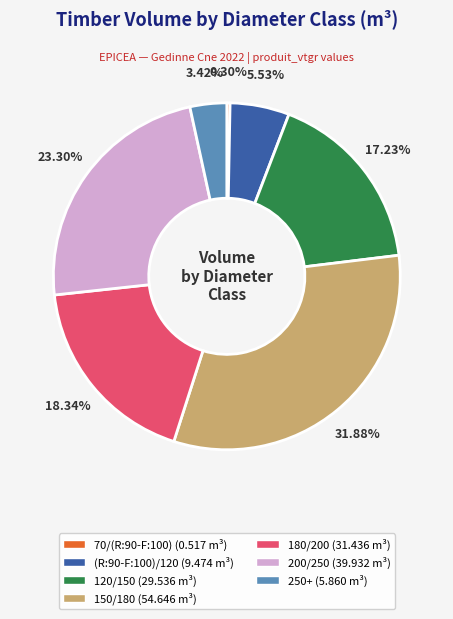

Is there a majority slice in this chart?

No